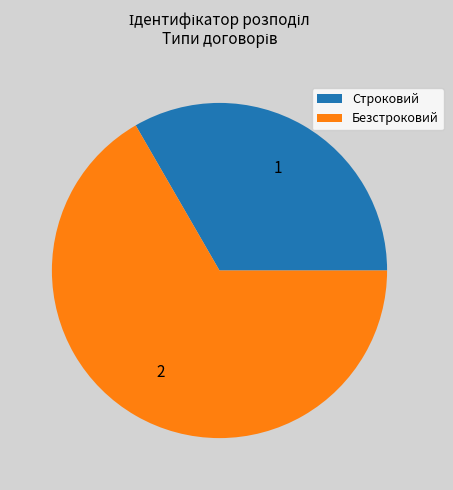

Rank the categories by value from highest to lowest.

Безстроковий, Строковий